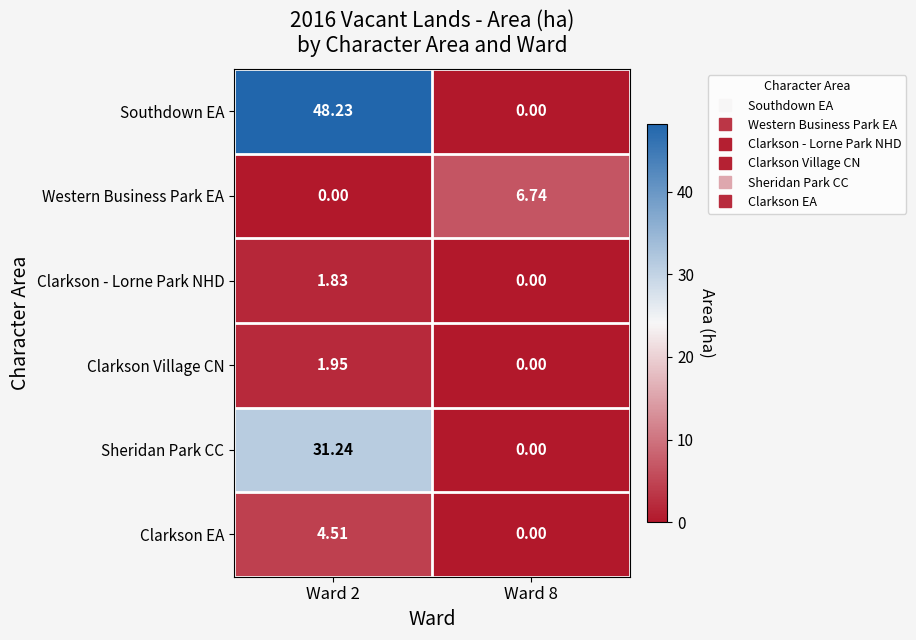

How many distinct data groups are displayed?

6